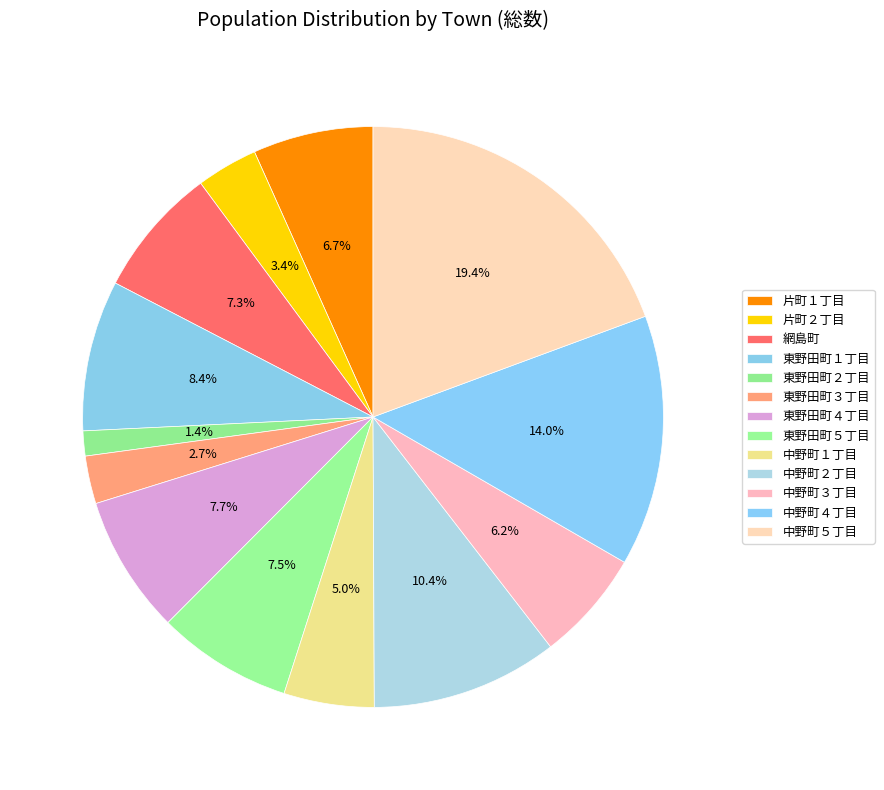

Which slice is the smallest?

東野田町２丁目